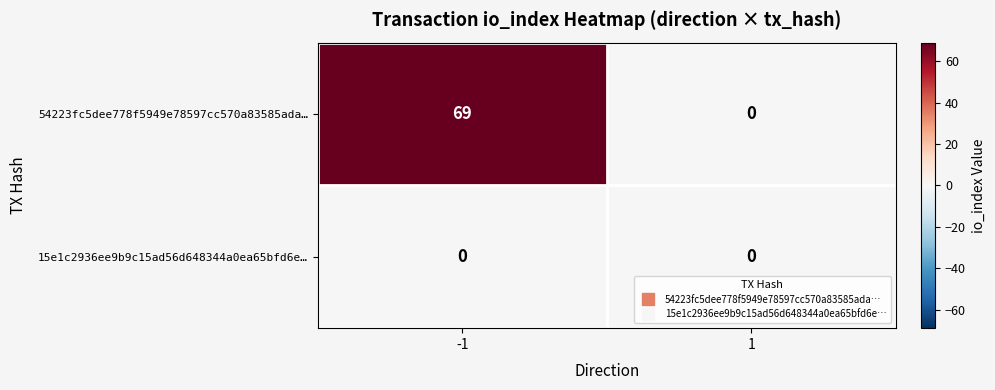

What is the difference between the 54223fc5dee778f5949e78597cc570a83585ada… values at -1 and 1?

69